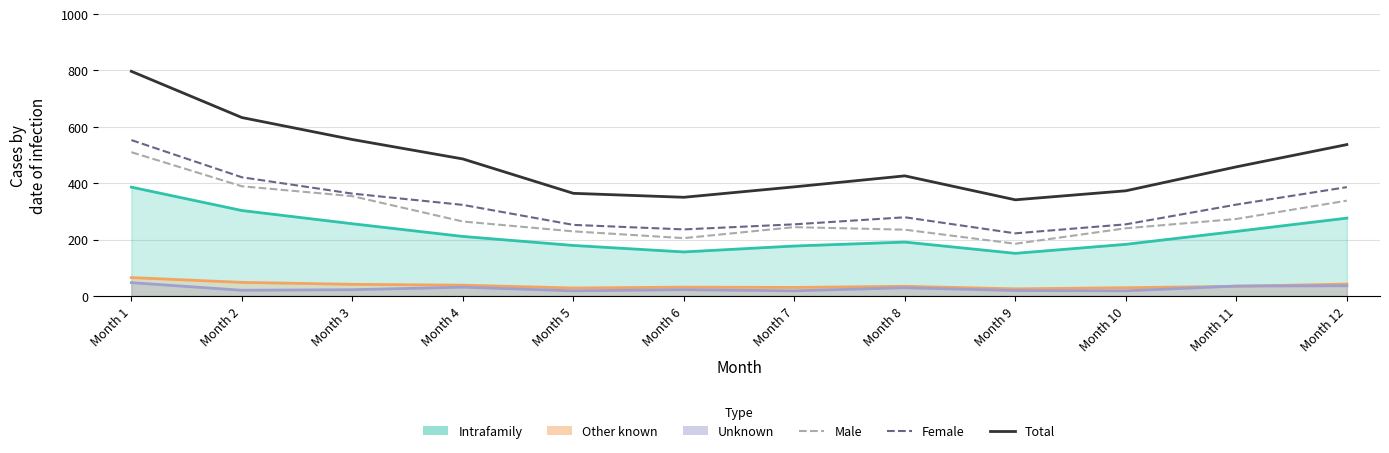

At Month 7, list the series in order from smallest to largest.

Male, Female, Total